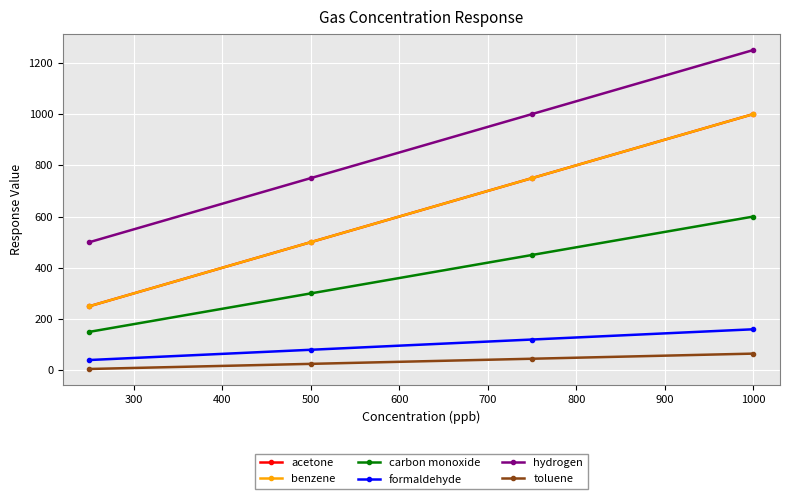

True or false: toluene and carbon monoxide cross at least once.

False